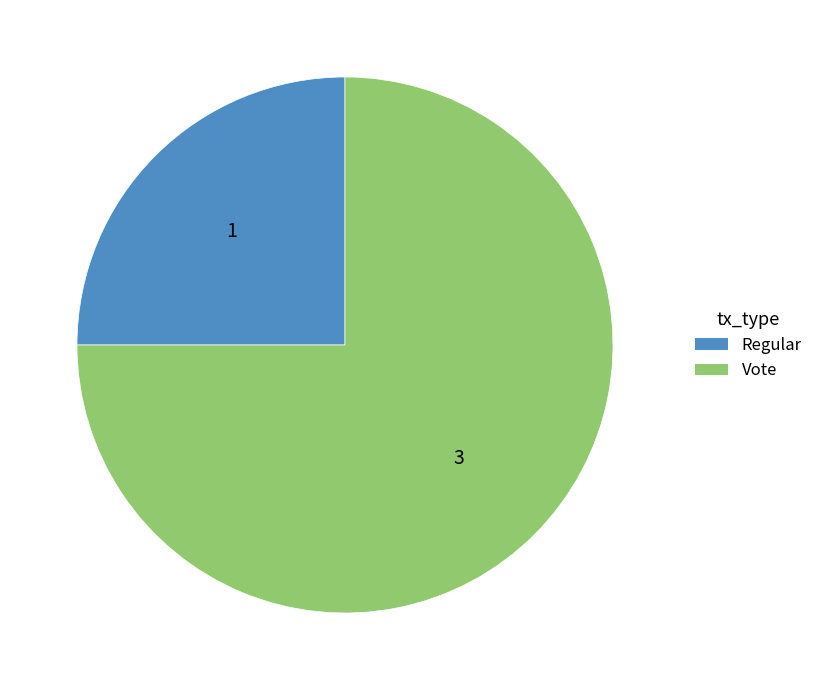

True or false: Vote accounts for 88% of the total.

False